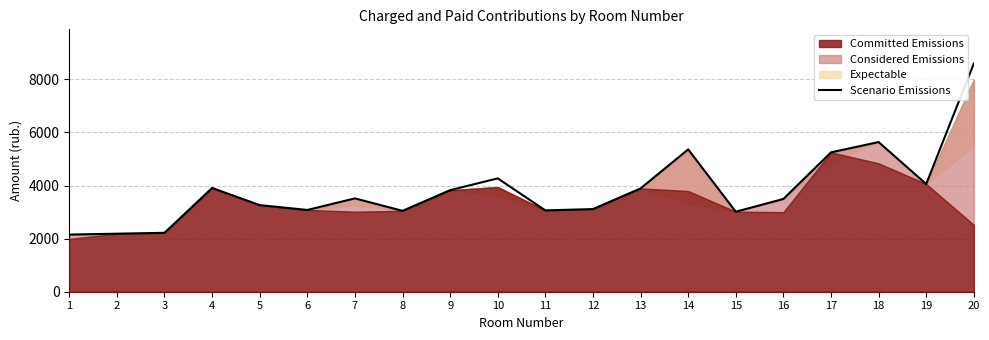

True or false: the data shows 6777.0 at 19.

False